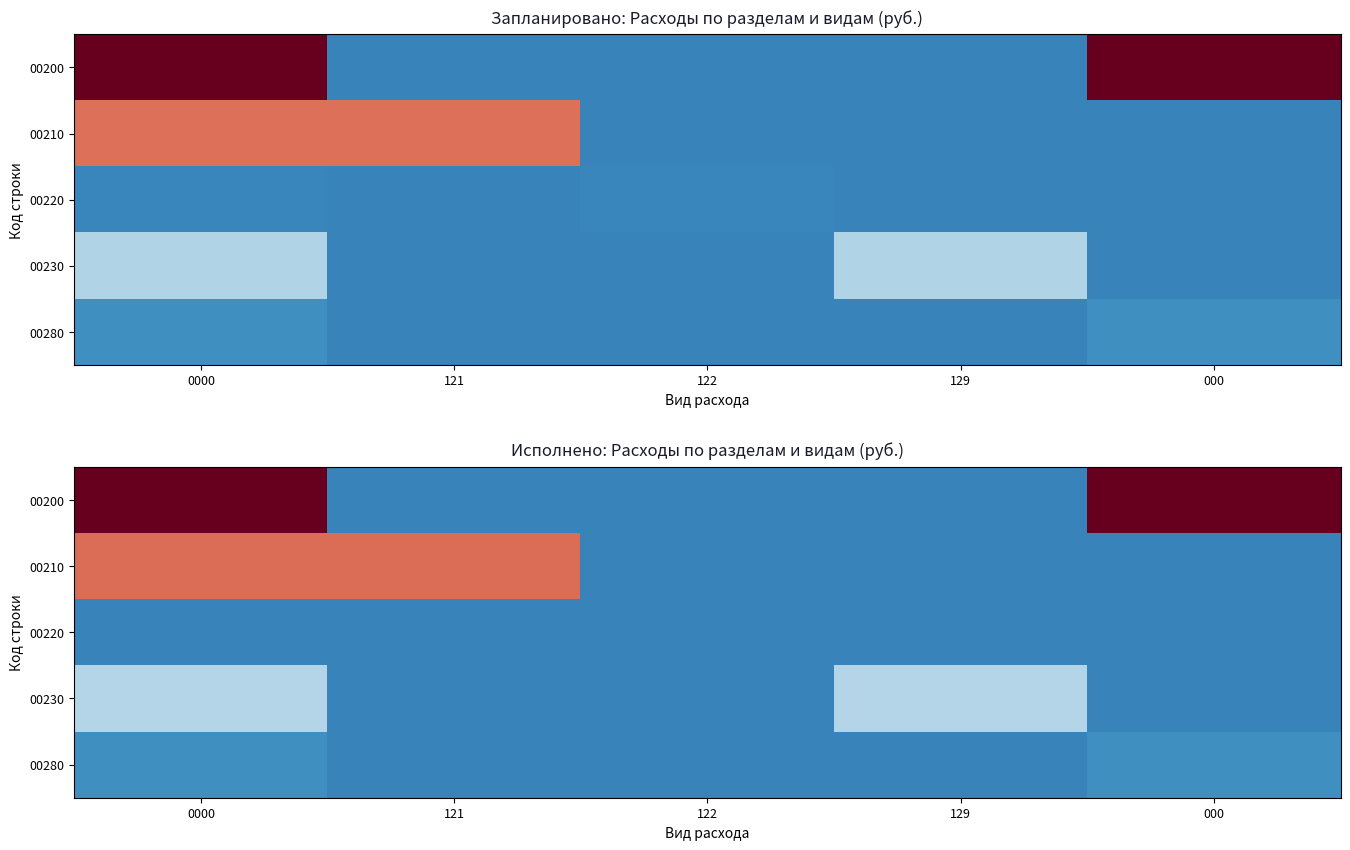

The value of 00220 at 121 is 0.0. True or false?

False